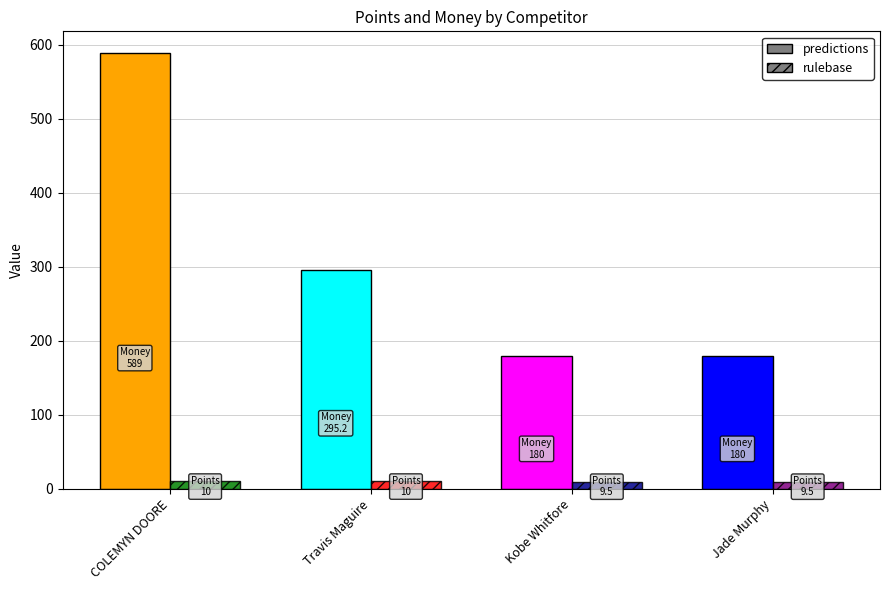

Are the bars horizontal?

No